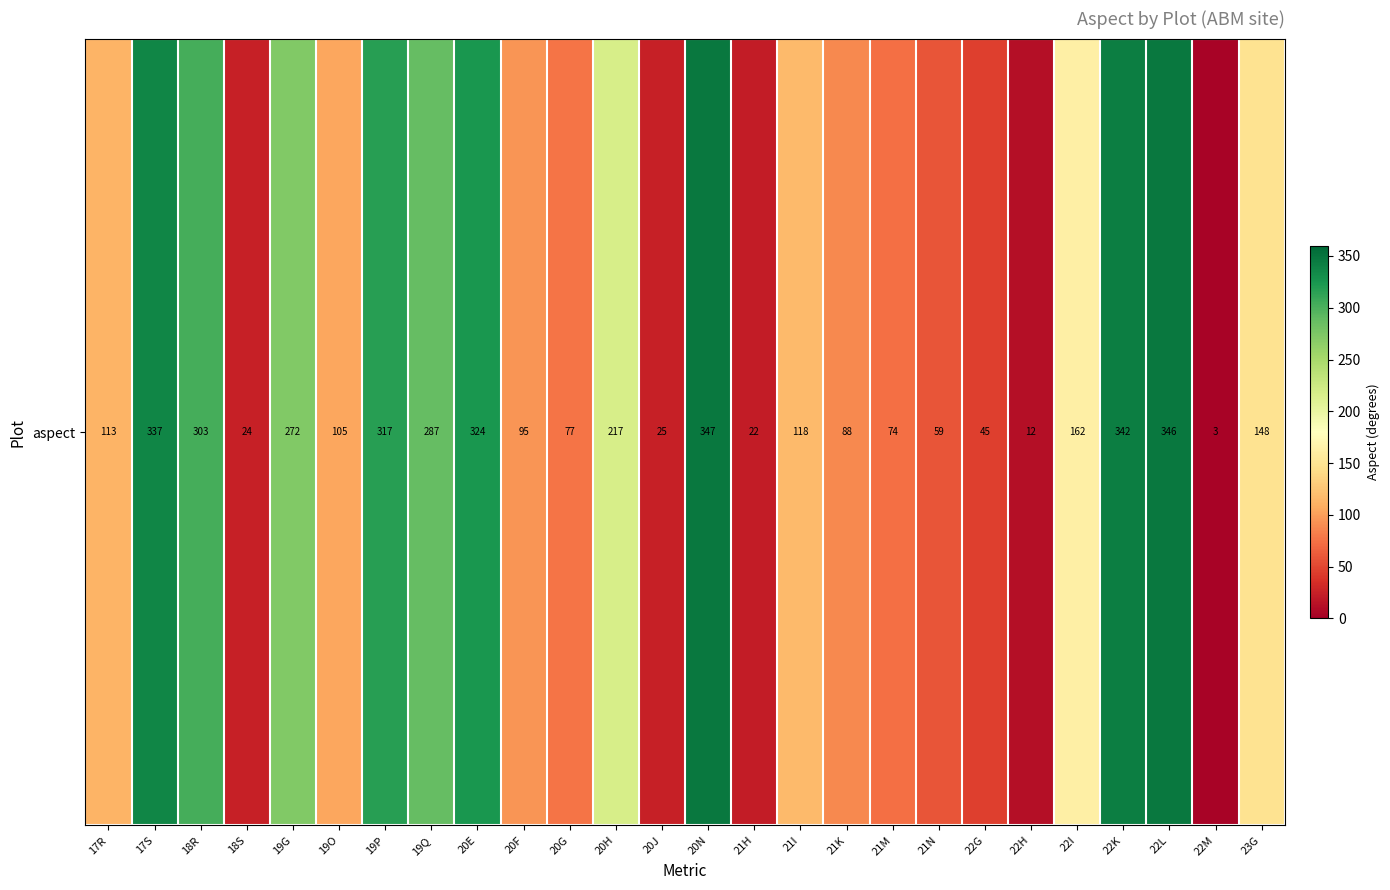

What is the sum of the values at 18R and 21I?

421